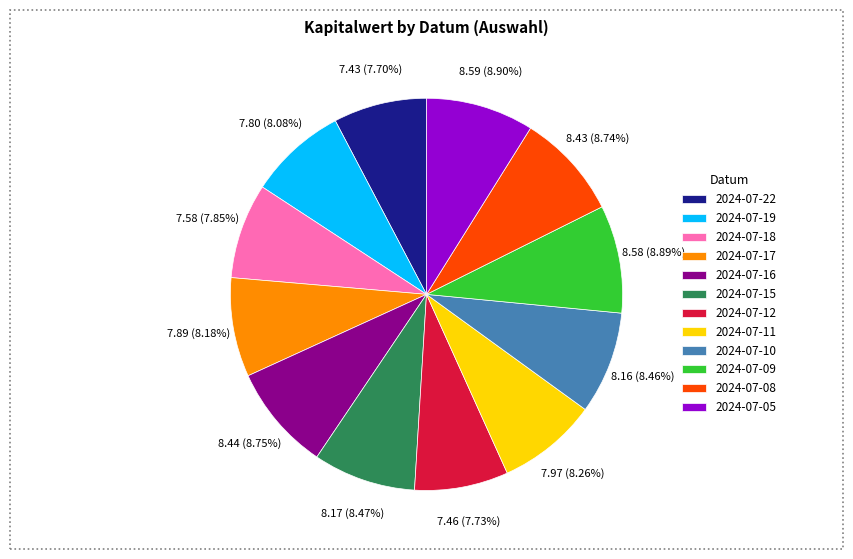

What percentage is NOT represented by 2024-07-12?

92.3%